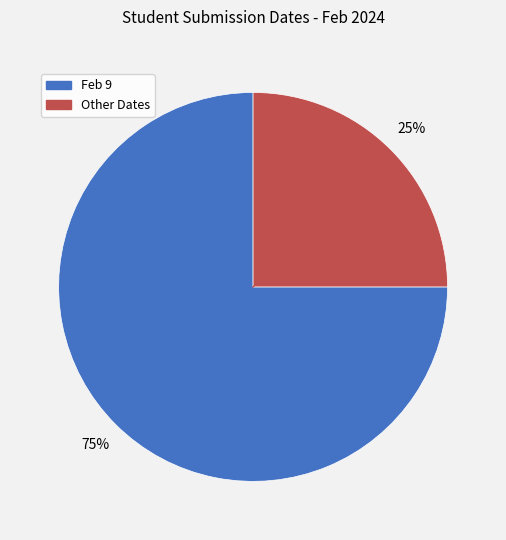

Is there a majority slice in this chart?

Yes